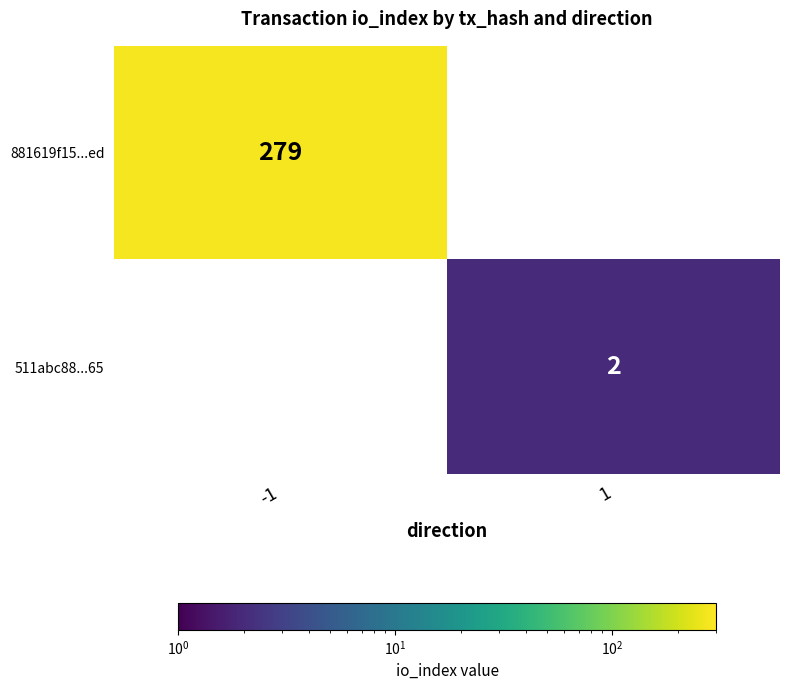

The 511abc88...65 series shows 2 at 1. True or false?

True